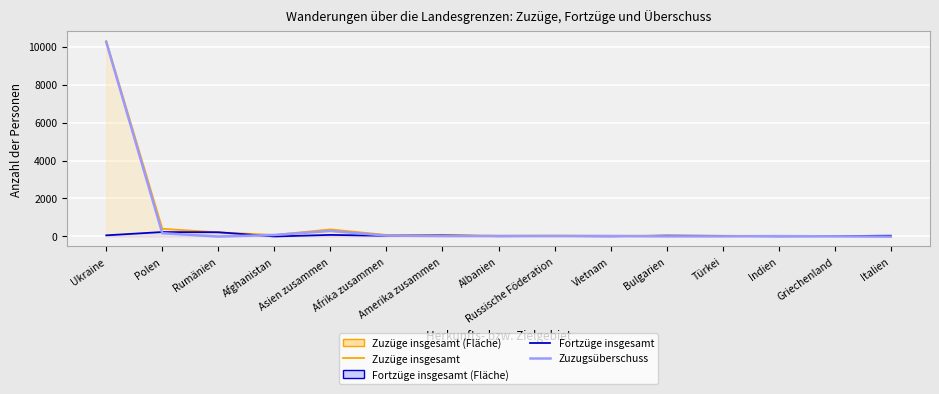

At how many categories does at least one series exceed 9692?

1